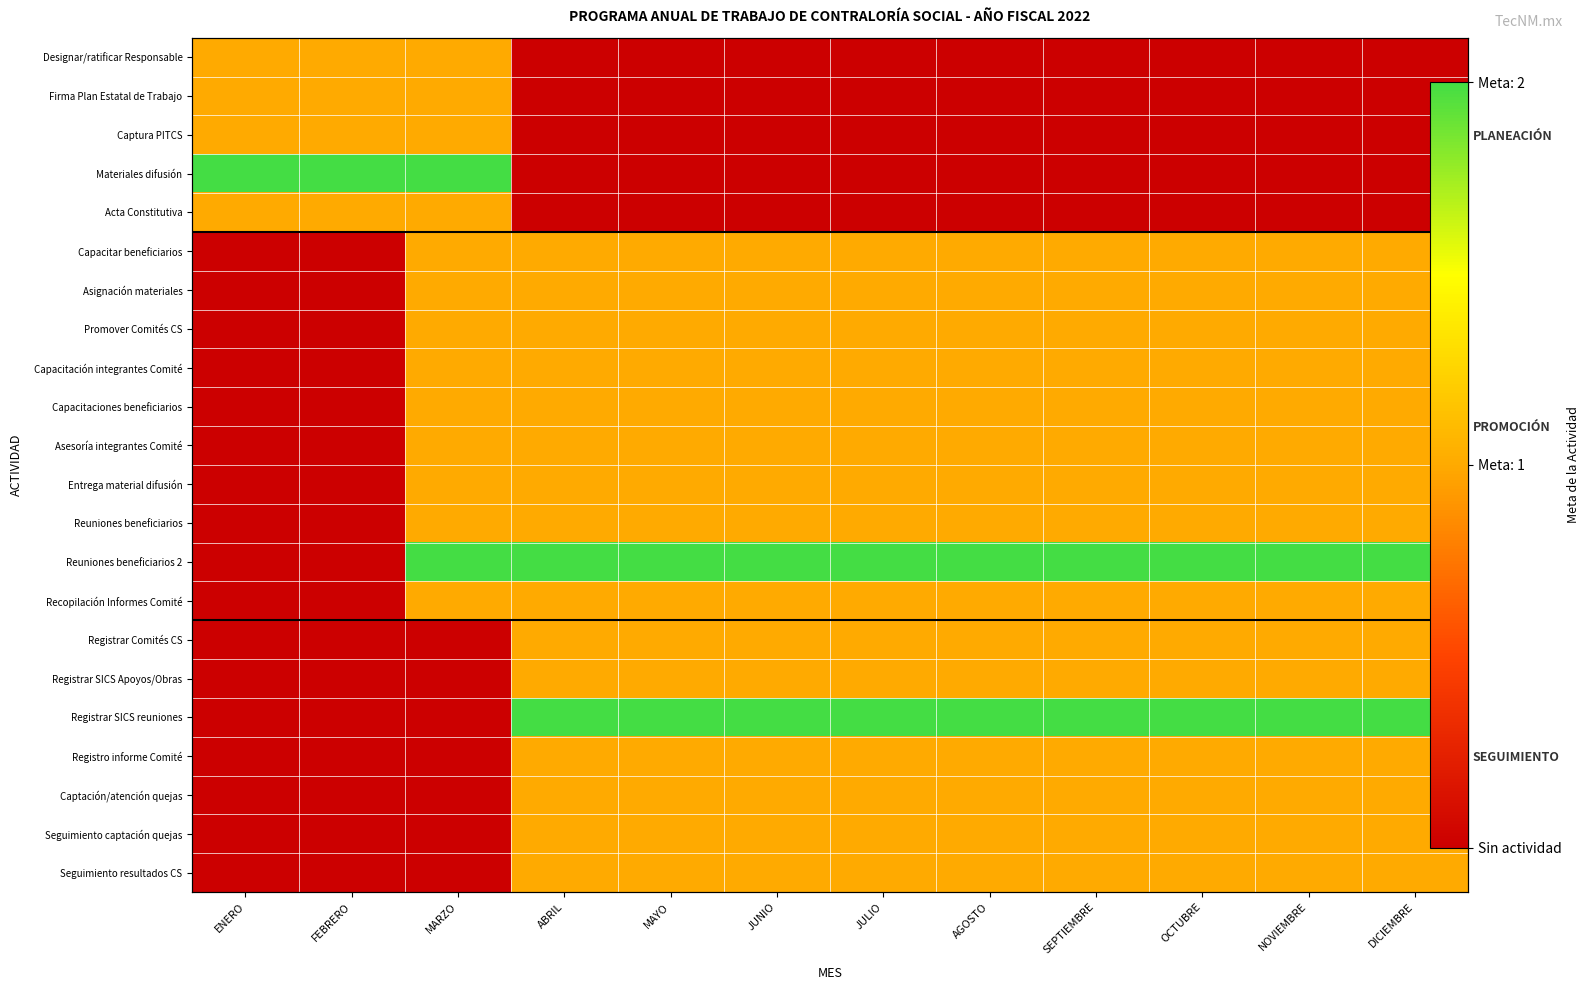

What is the highest value of the Registrar Comités CS series?

1